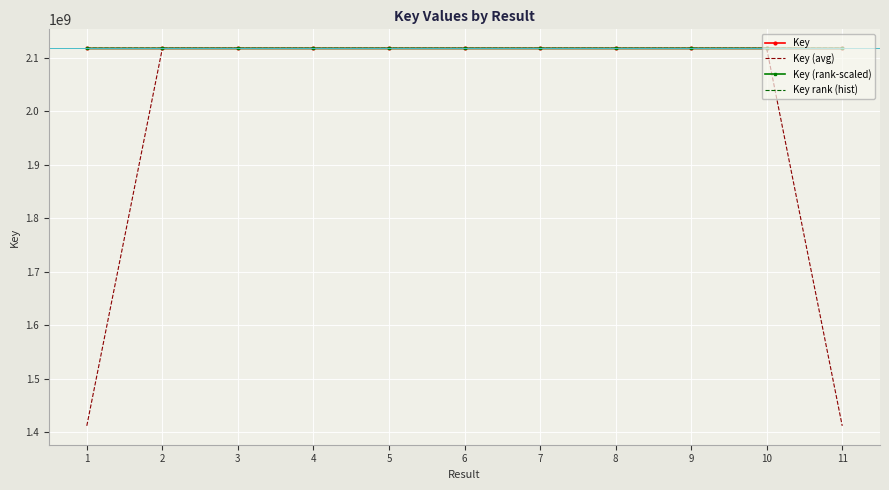

Which series has the largest range (max minus min)?

Key (avg)